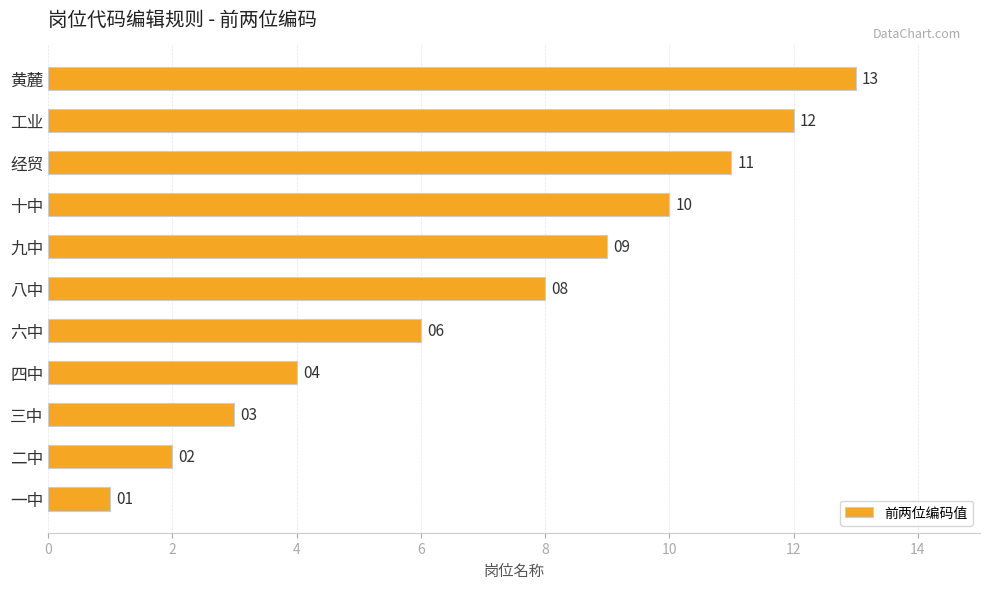

What is the sum of the values at 四中 and 六中?

10